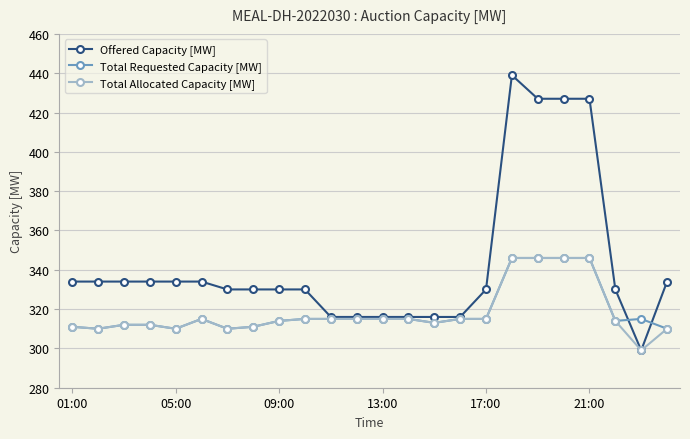

What is the average value of the Offered Capacity [MW] series?

343